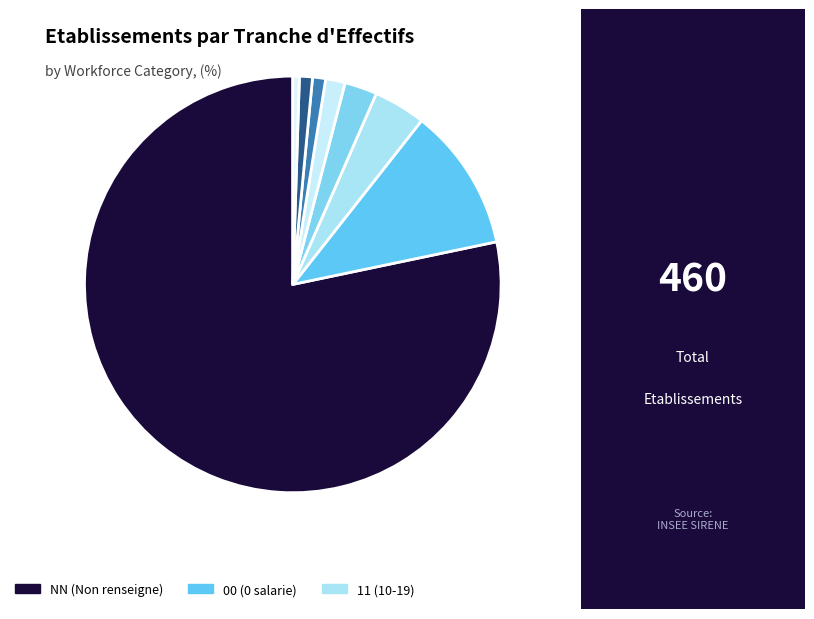

To the nearest percent, what is the difference between the largest and smallest slice percentages?

78%